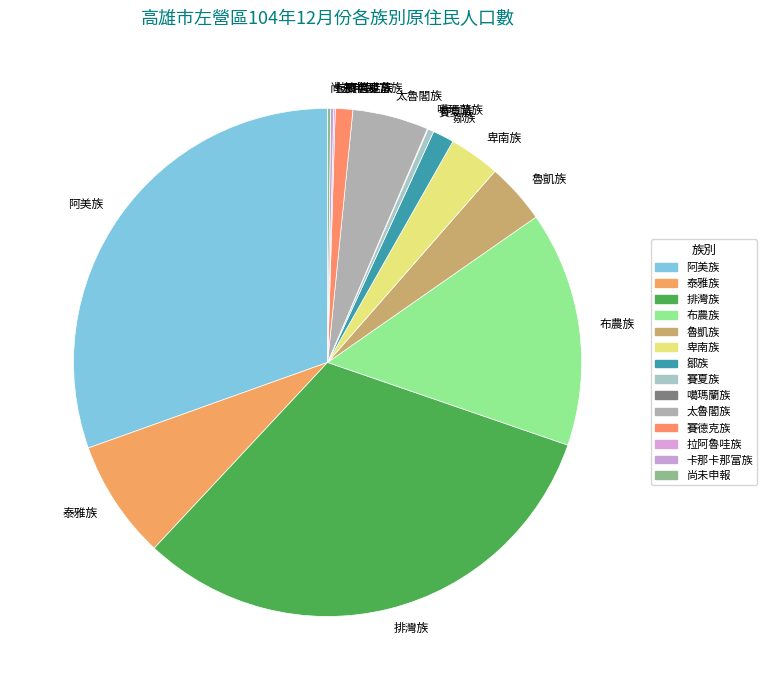

Which slice is the largest?

排灣族